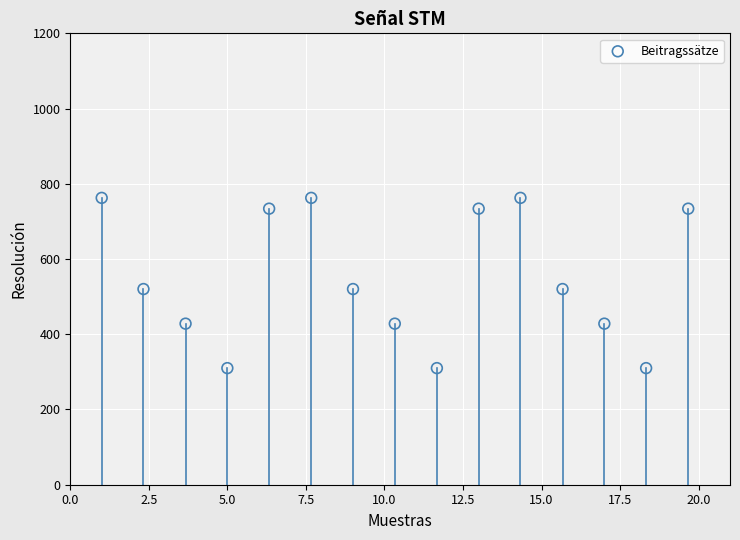

What is the range of Y values (max minus min)?

452.6